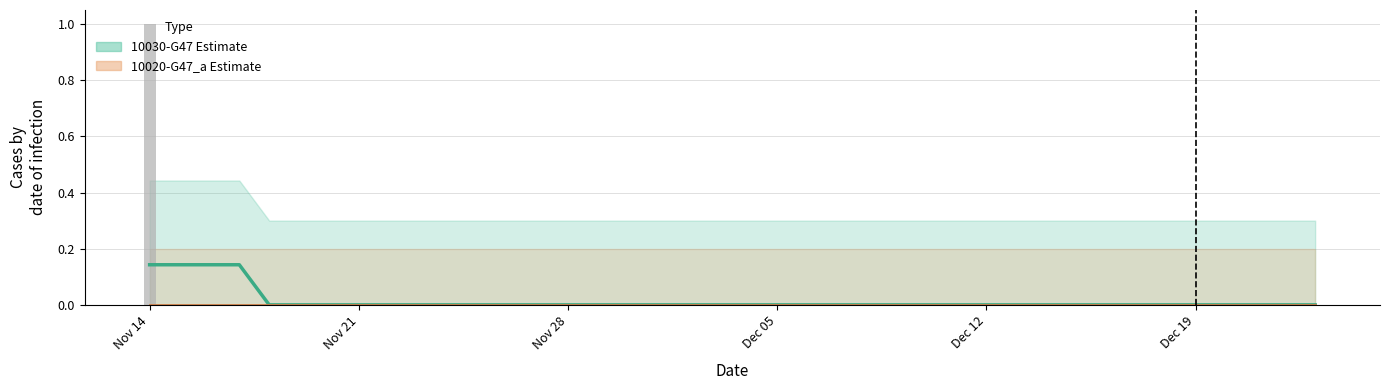

What are all the series names shown in the legend?

10030-G47, 10020-G47_a